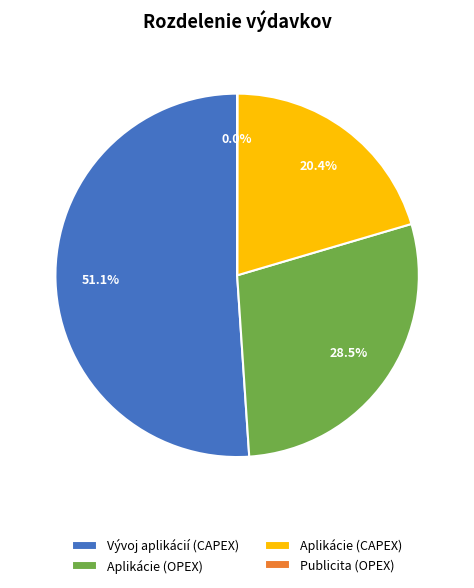

Approximately how many times larger is the value at Aplikácie (OPEX) compared to Vývoj aplikácií (CAPEX)?

0.6